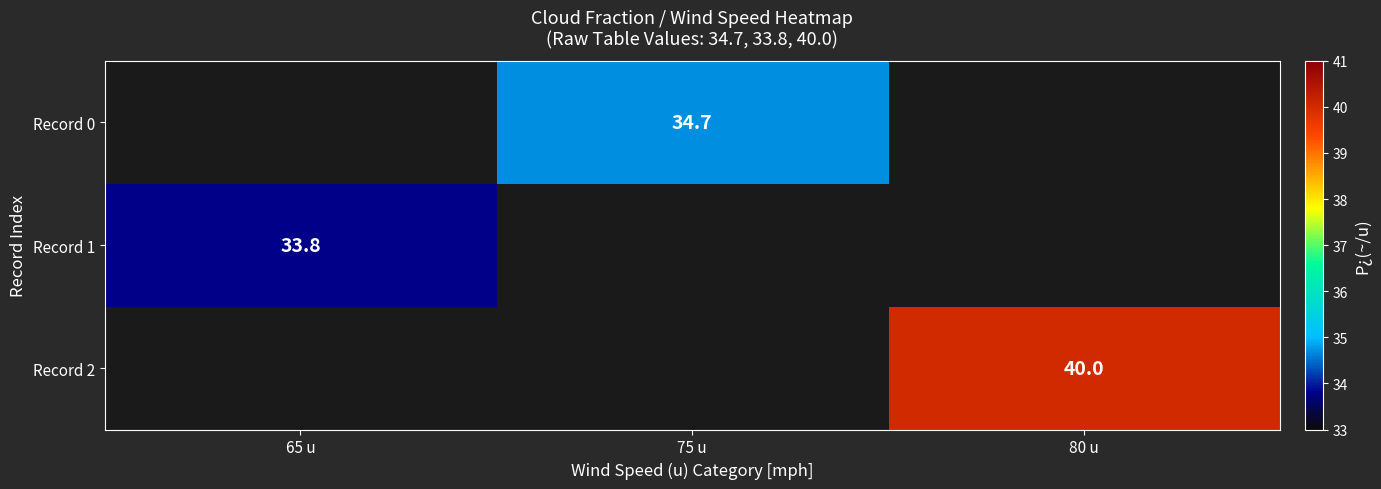

Which category has the highest value across all series?

80 u